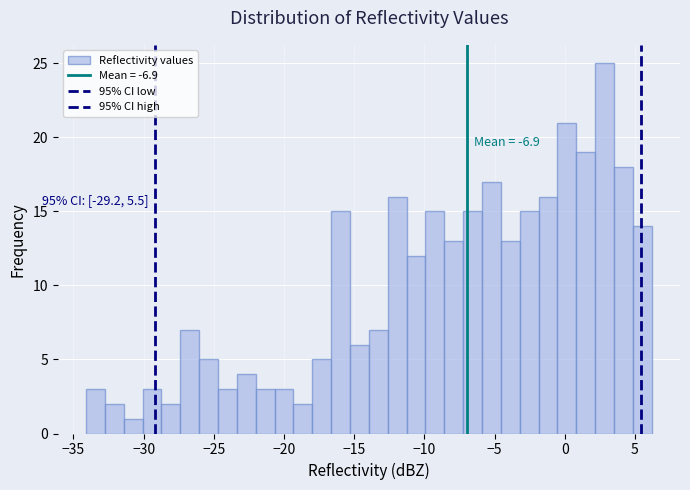

Read against the x-axis, roughly where is the centre of the tallest bar?

3.0